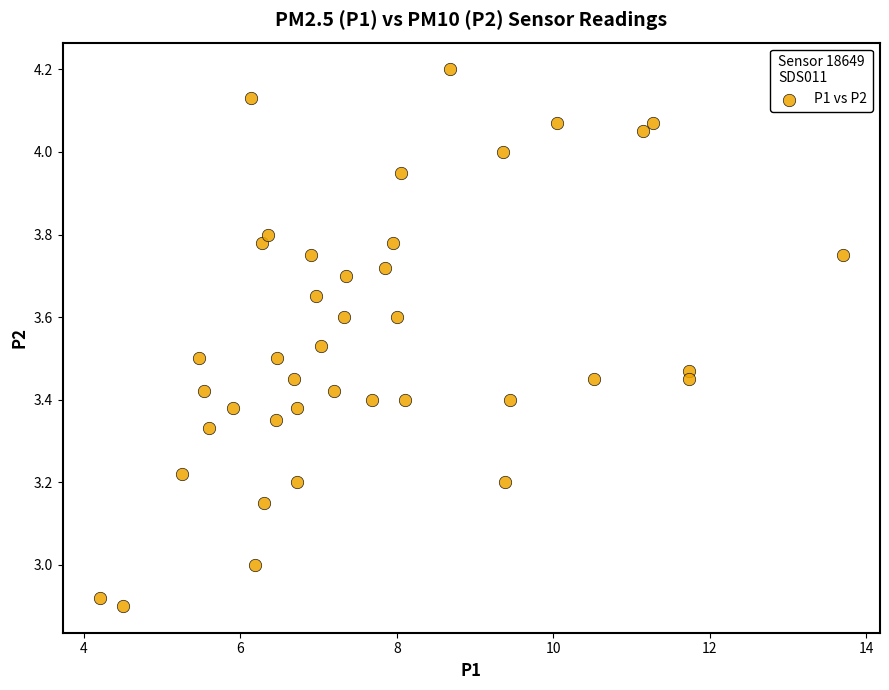

What is the range of Y values (max minus min)?

1.3